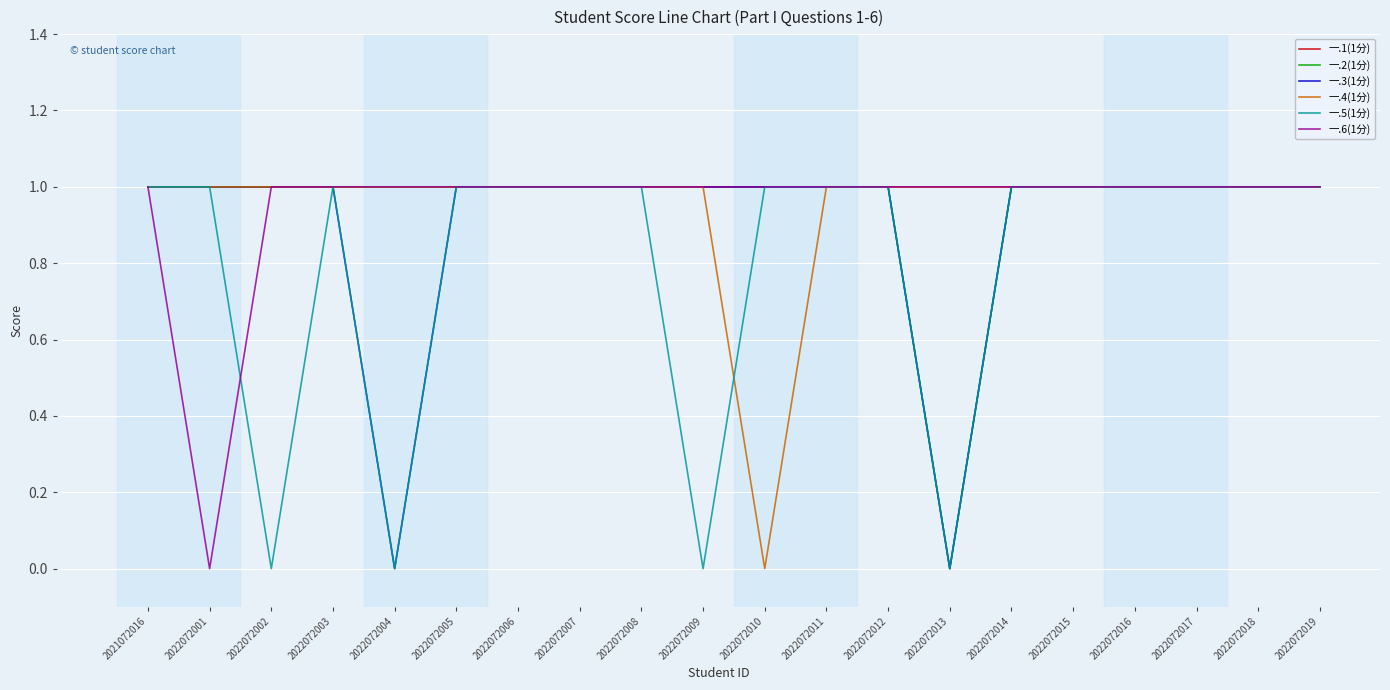

True or false: 一.4(1分) has a value of 1 at 2022072013.

True